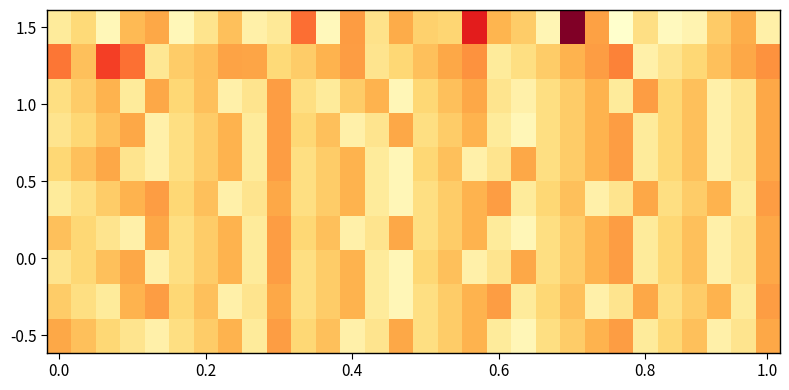

How many series are shown in this chart?

10